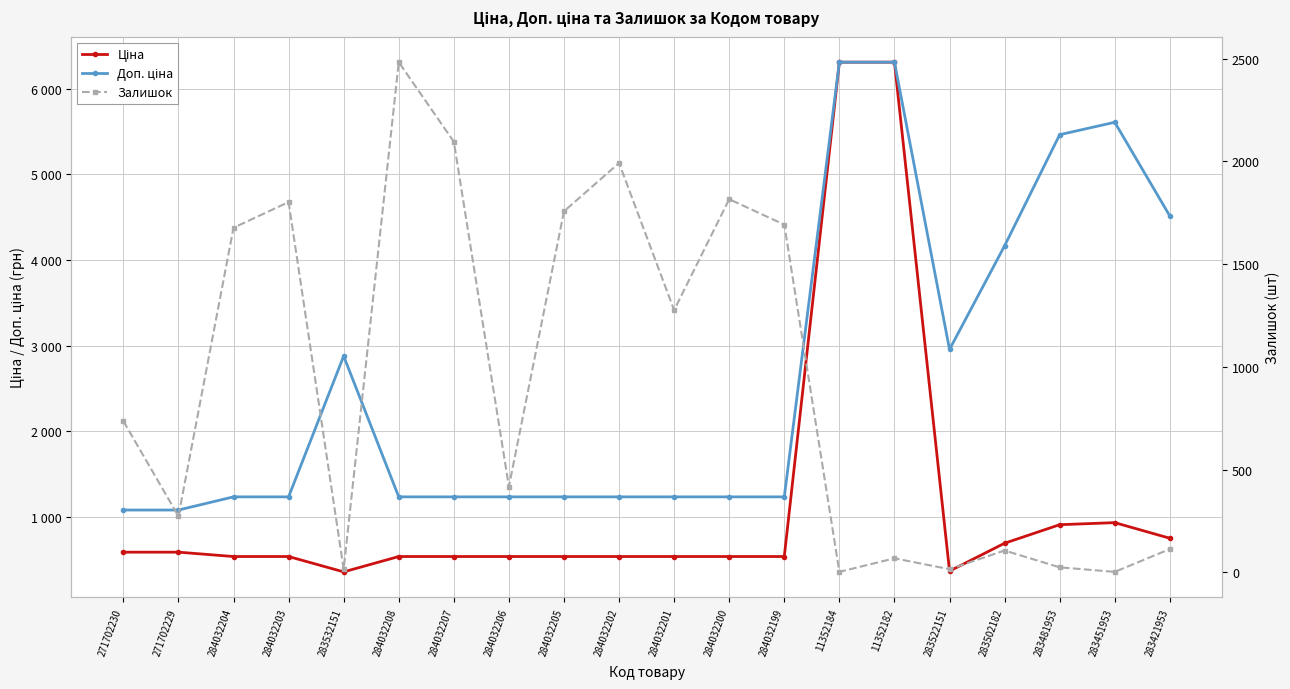

In Ціна, how many points are lower than both neighbors (excluding endpoints)?

2